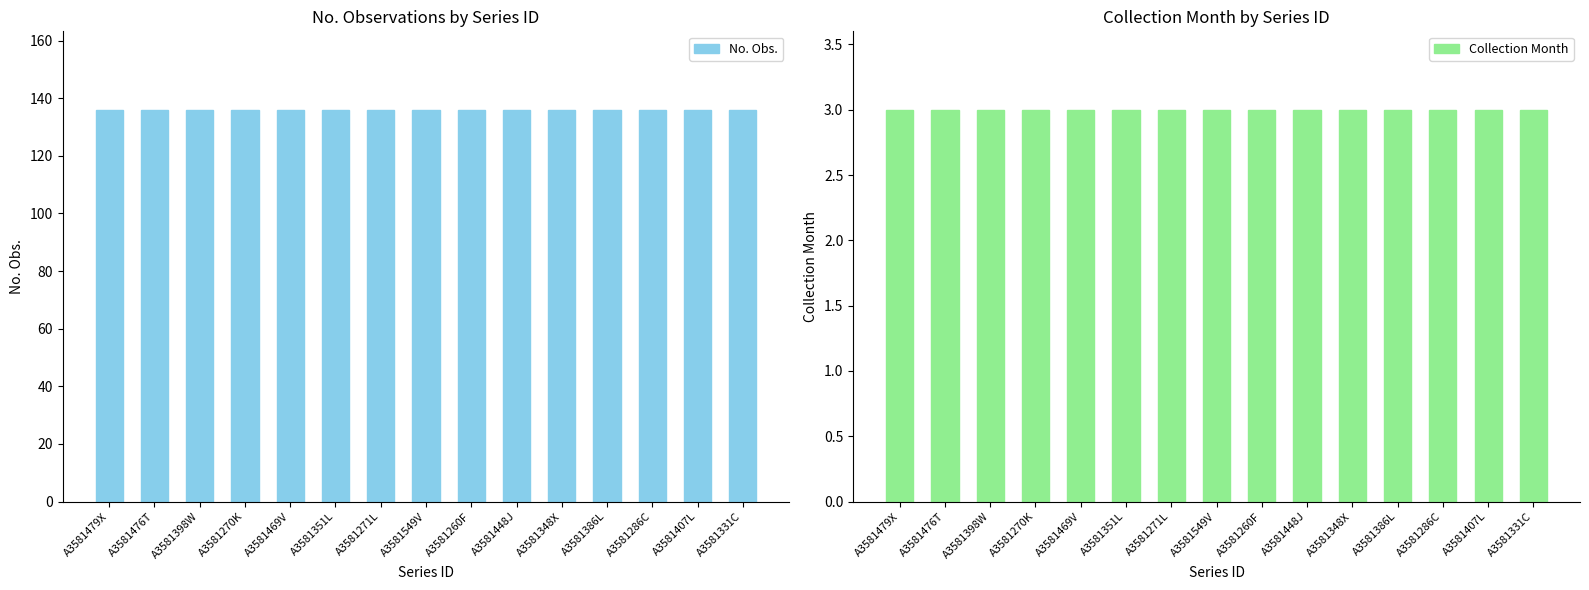

The value of Collection Month at A3581270K is 4. True or false?

False